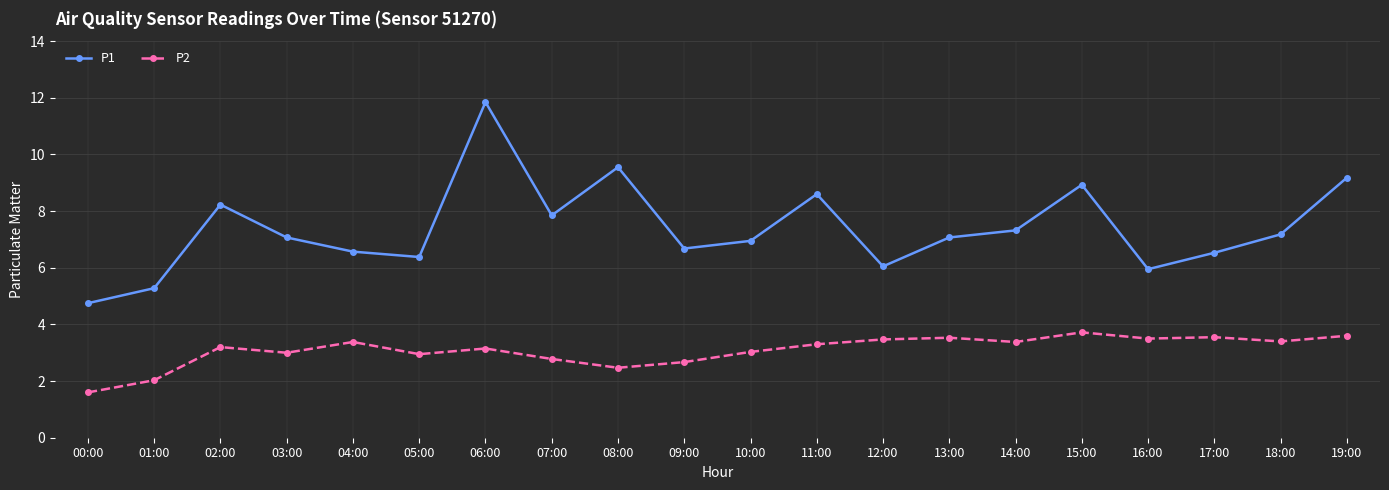

Is the value of P2 at 16:00 greater than the value of P1 at 10:00?

No